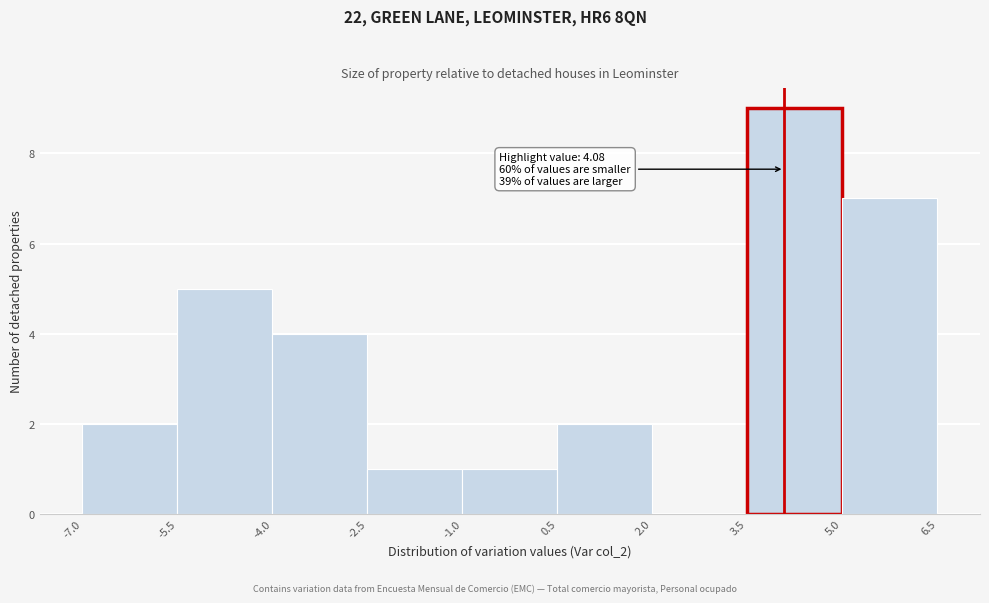

Which range on the x-axis has the tallest bar?

3.5 to 5.0